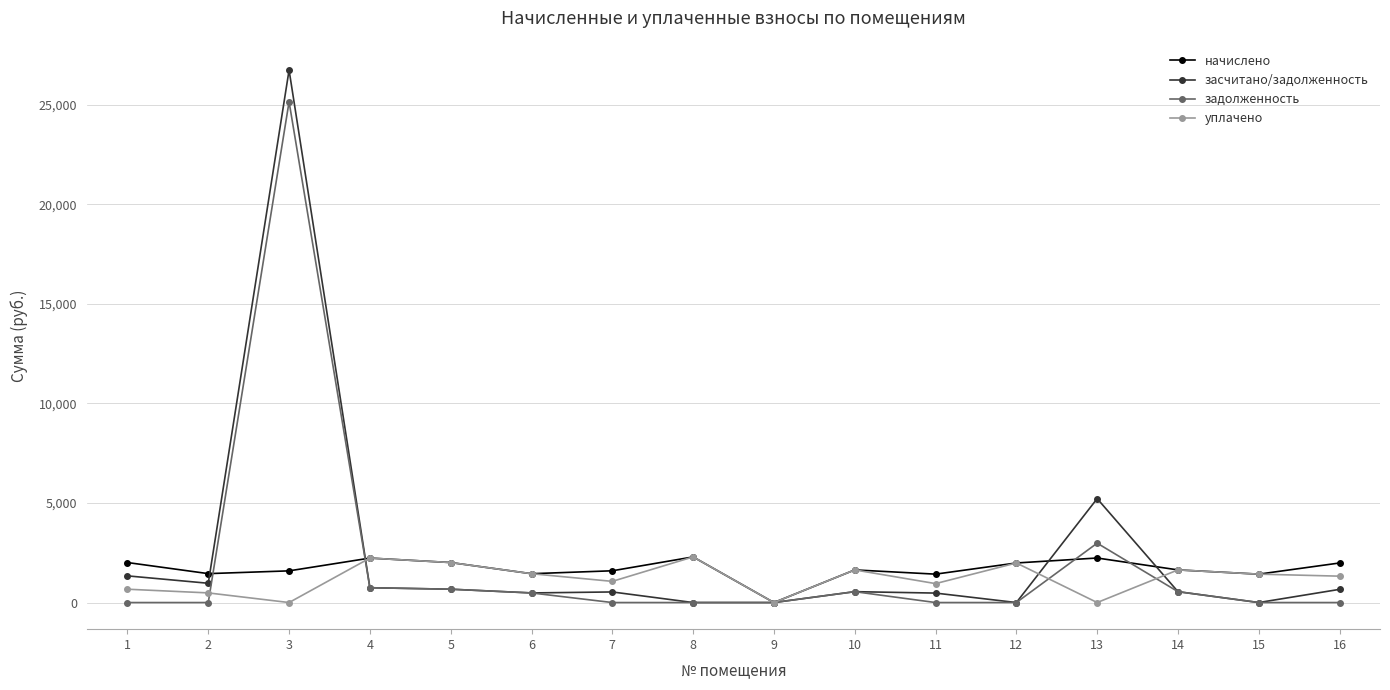

Is the value of уплачено at 16 greater than the value of начислено at 4?

No